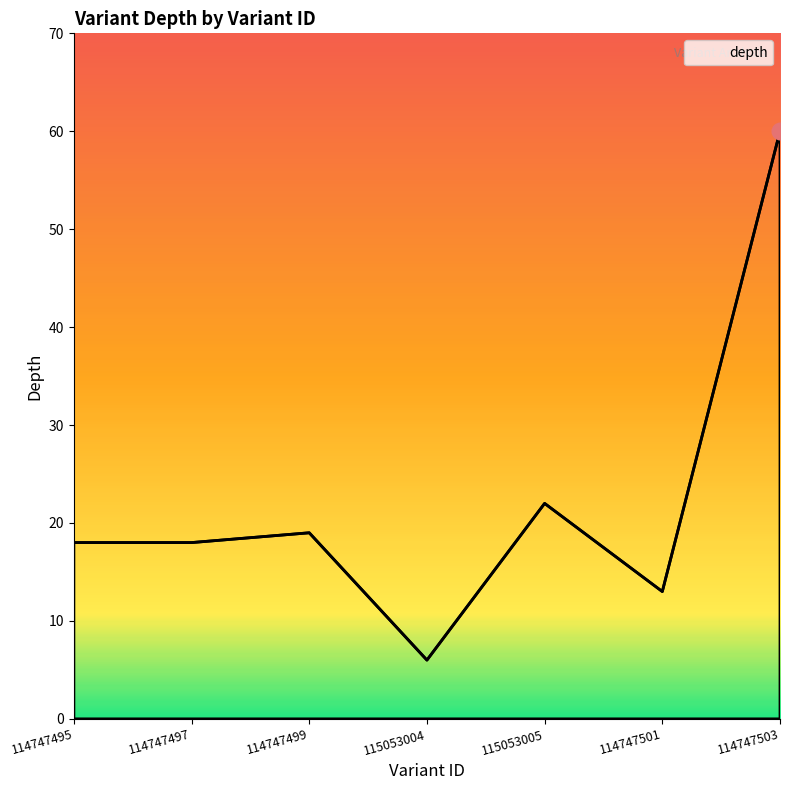

At which label is the value closest to 33?

115053005